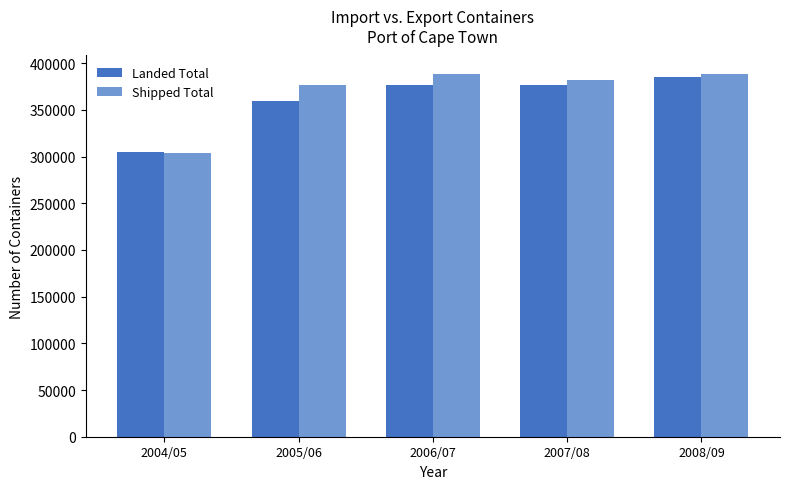

What is the minimum value for Landed Total?

305321